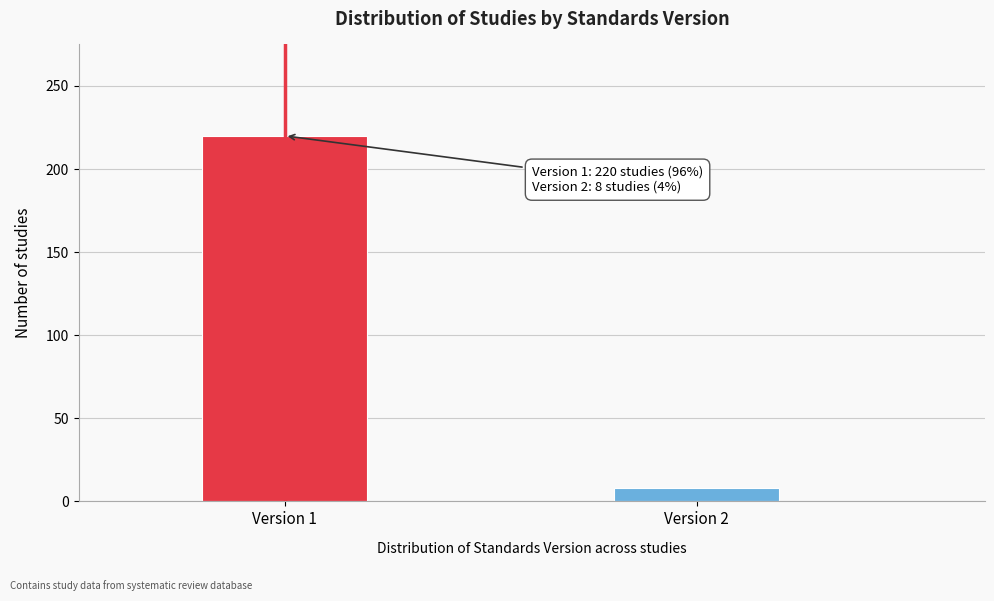

Reading left to right, what are all the values shown in this chart?

220	8